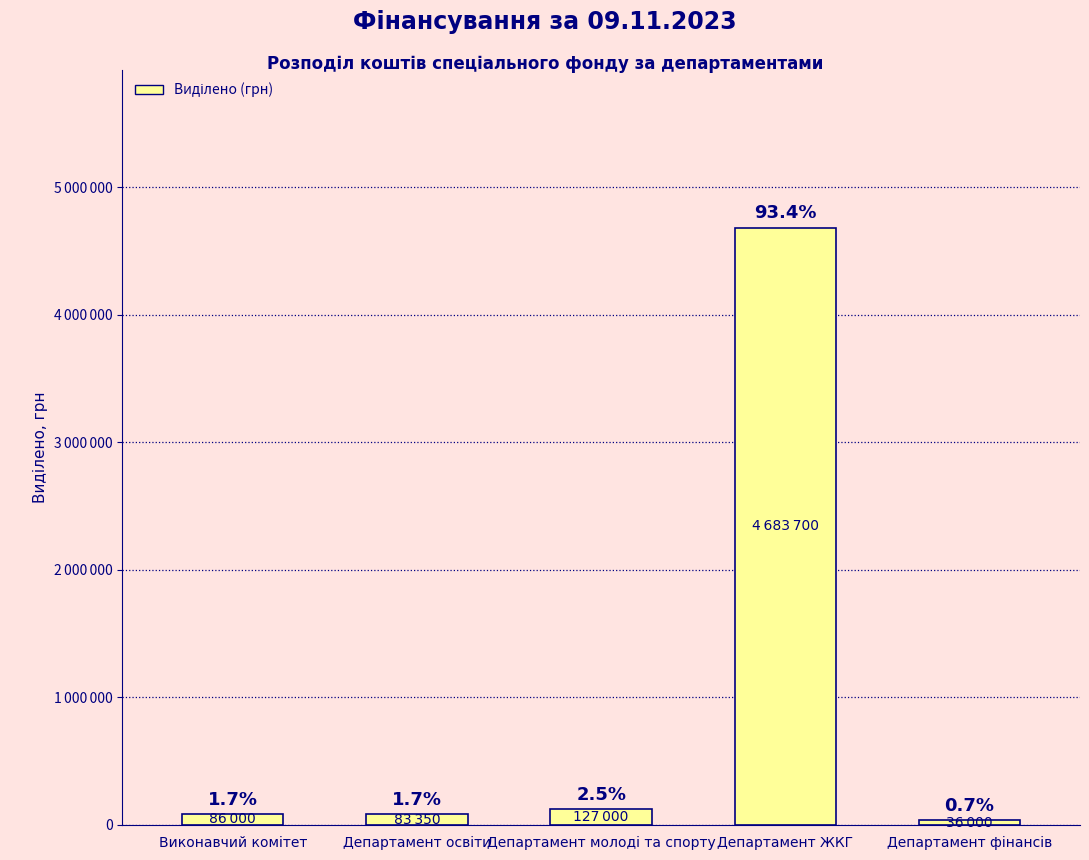

List the labels in order of value, largest first.

Департамент ЖКГ, Департамент молоді та спорту, Виконавчий комітет, Департамент освіти, Департамент фінансів